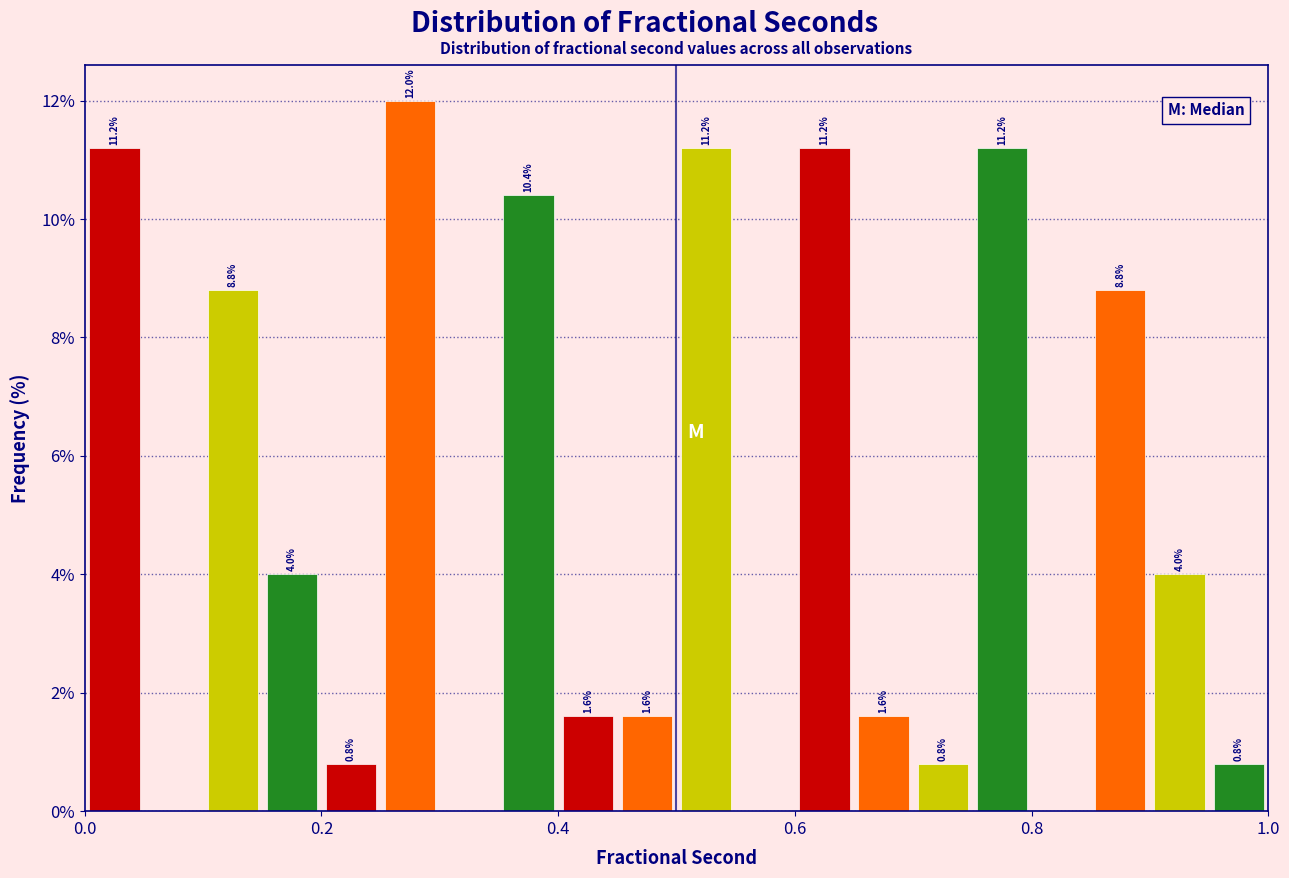

Read against the x-axis, roughly where is the centre of the tallest bar?

0.28